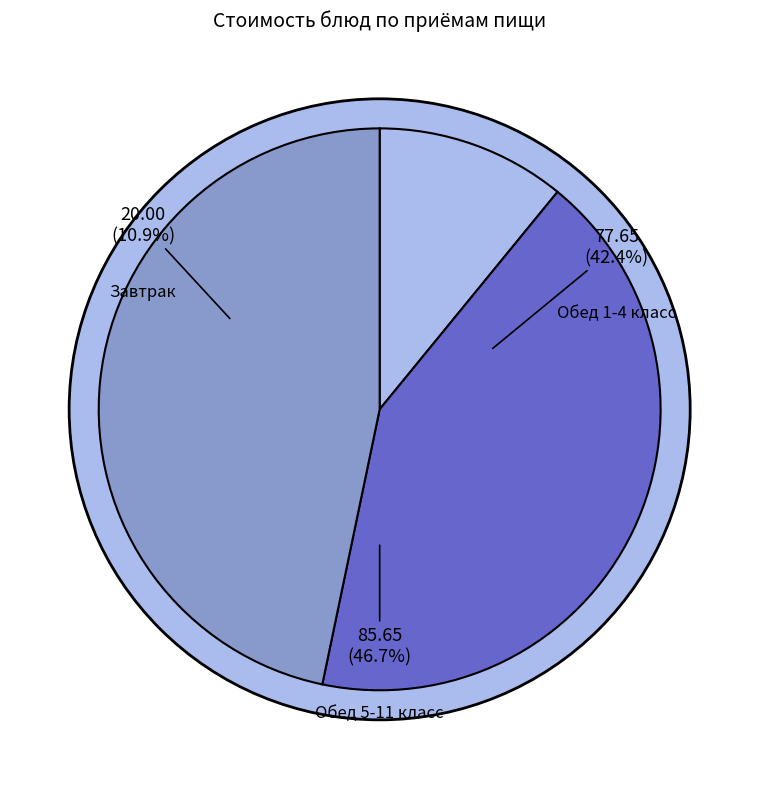

The Биойогурт (1-4) slice represents 6% of the pie. True or false?

False